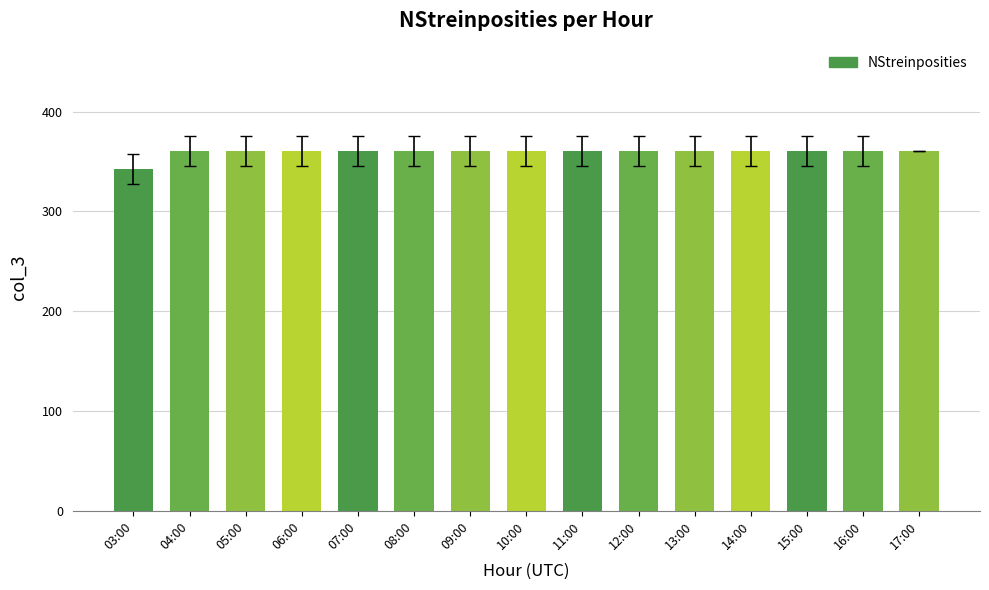

Which category has the lowest value across all series?

03:00